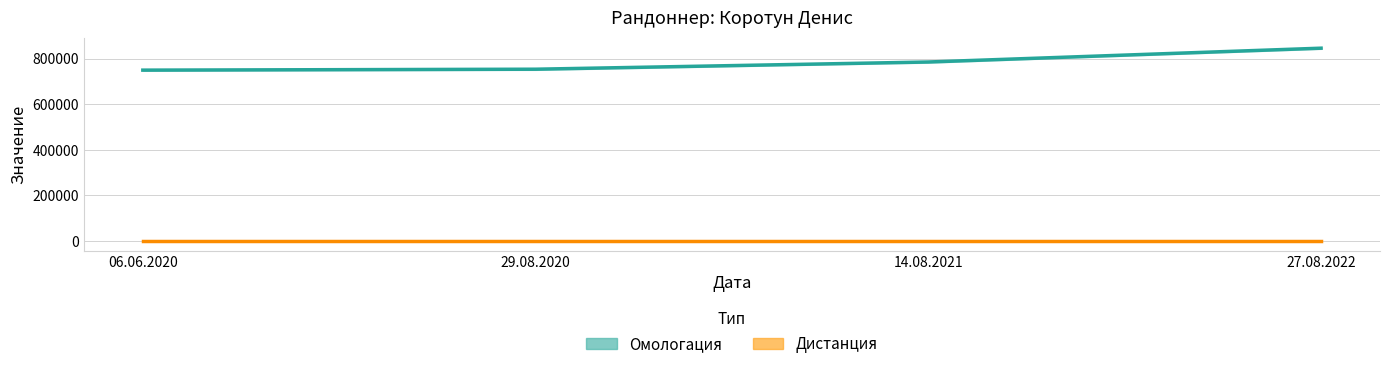

List the labels in order of value, largest first.

27.08.2022, 14.08.2021, 29.08.2020, 06.06.2020